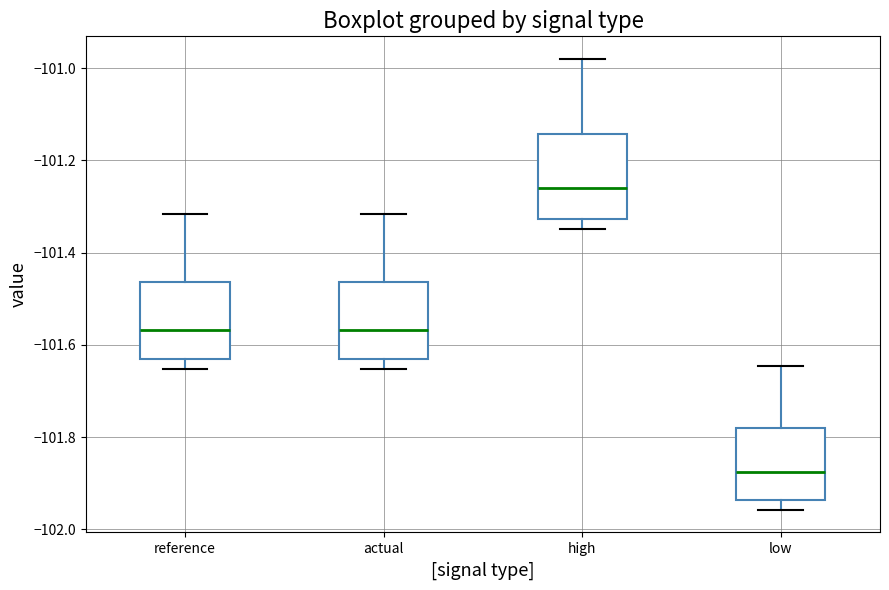

Reading left to right, transcribe this box plot: for each box, give where its median line is, the range the box spans, and where its two whiskers end, as read against the y-axis. The values are not printed on the chart, so give them approximately, as read against the axis.

reference: median -101.56, box -101.64 to -101.46, whiskers -101.66 to -101.32
actual: median -101.56, box -101.64 to -101.46, whiskers -101.66 to -101.32
high: median -101.26, box -101.32 to -101.14, whiskers -101.34 to -100.98
low: median -101.88, box -101.94 to -101.78, whiskers -101.96 to -101.64